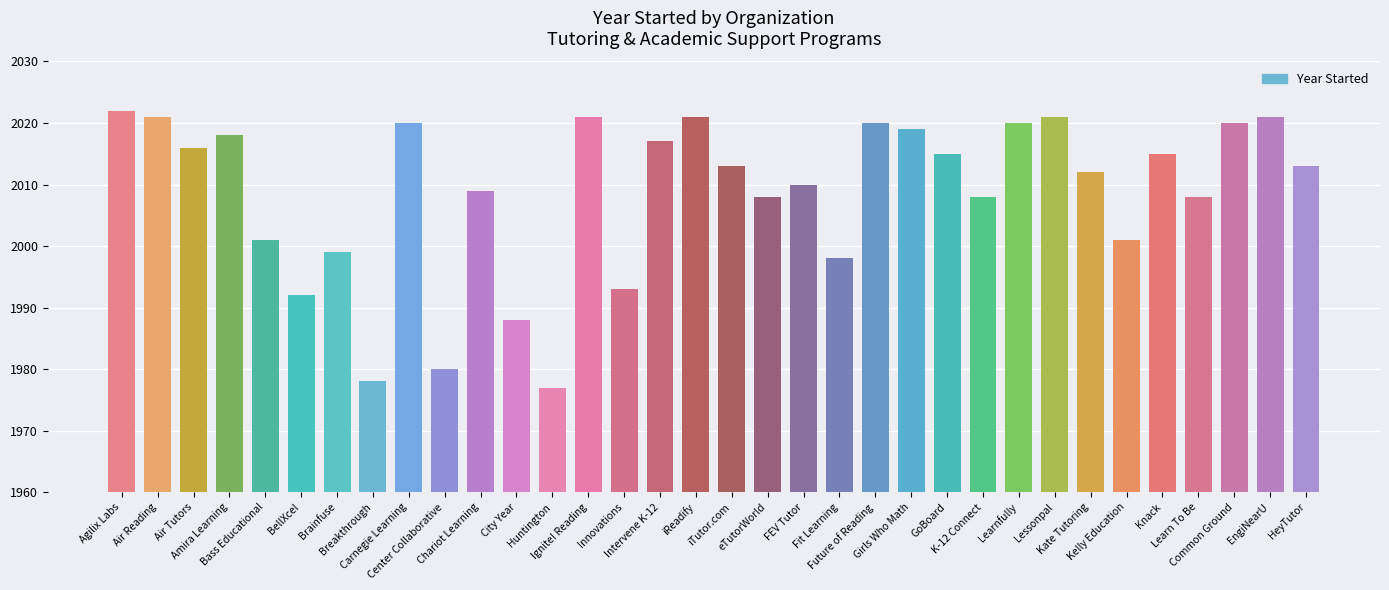

What is the smallest value displayed?

1977